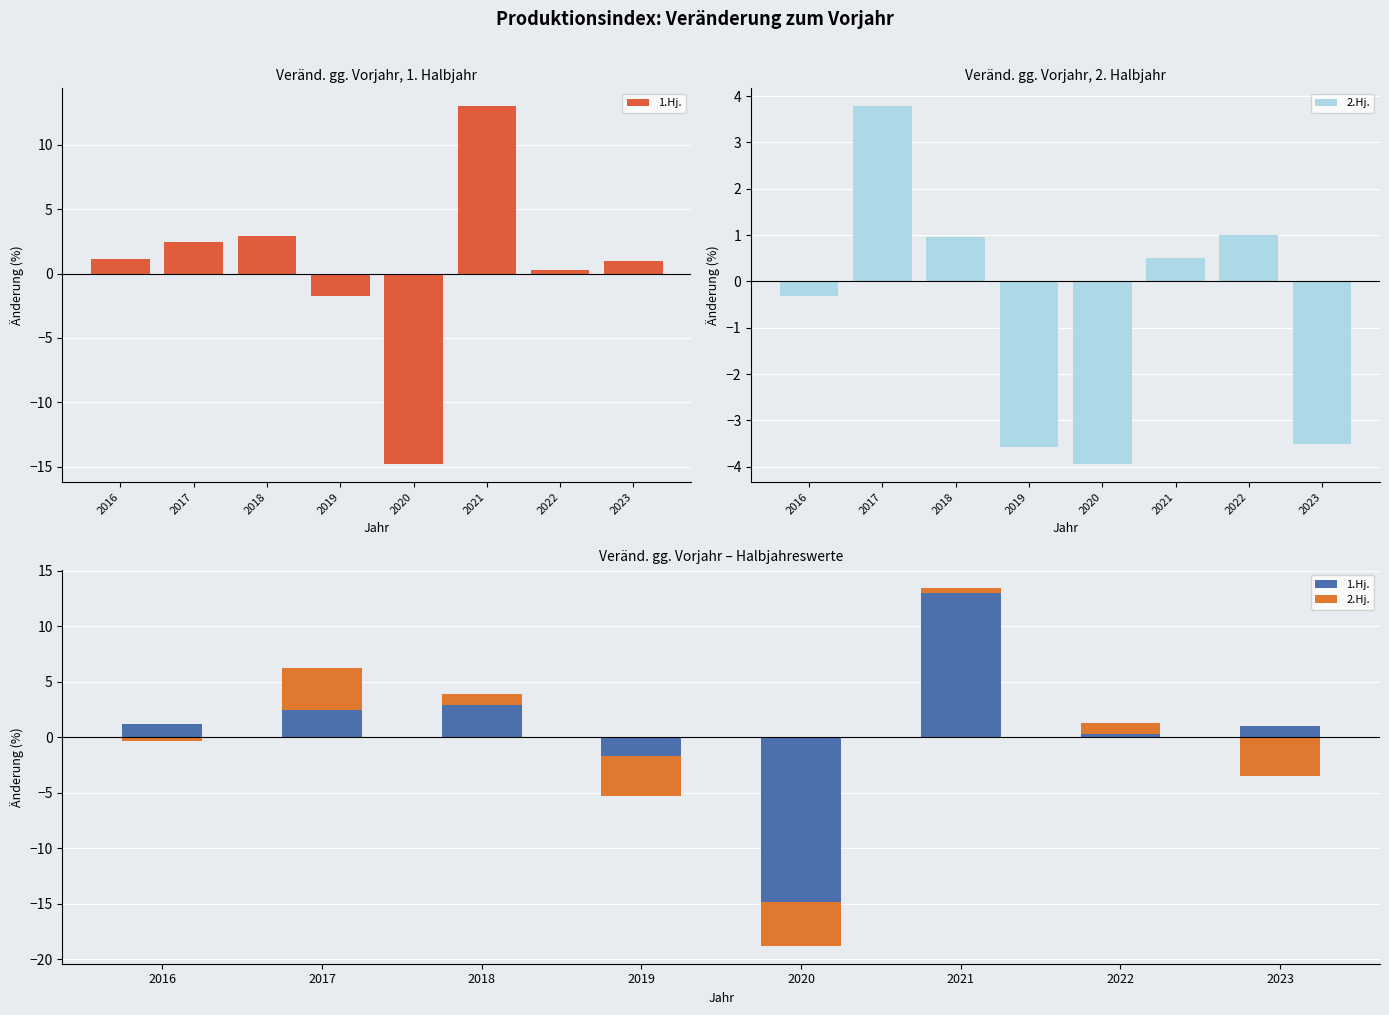

At which category is the sum across all series the highest?

2021